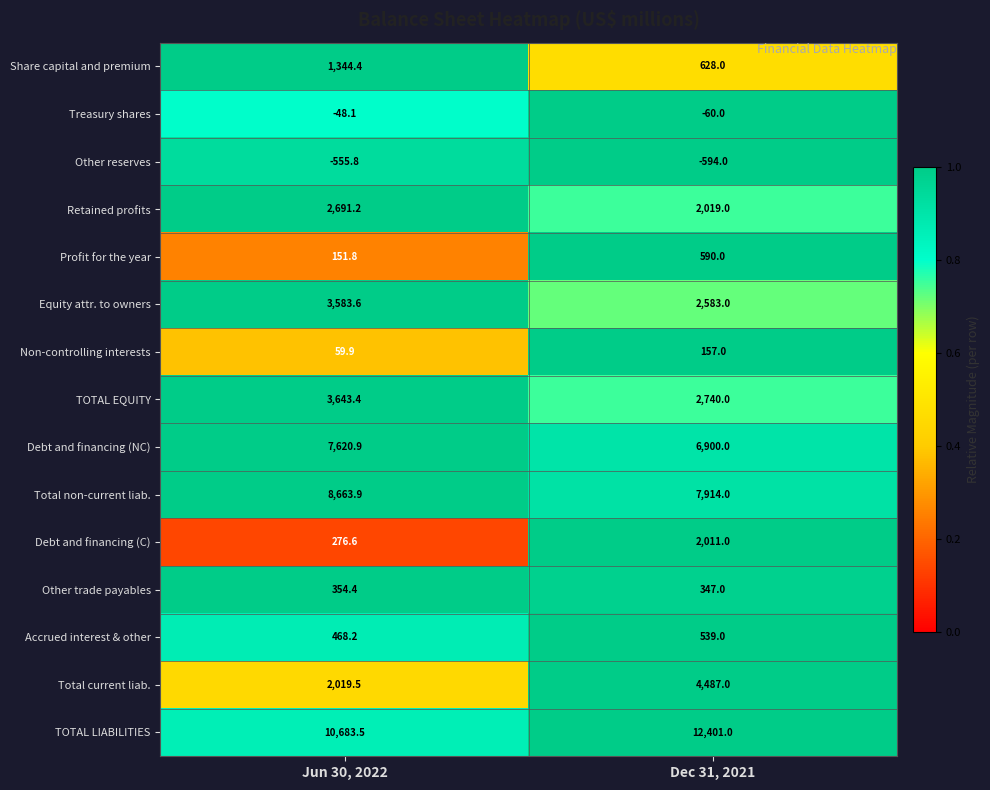

Which series has the largest total across all categories?

TOTAL LIABILITIES